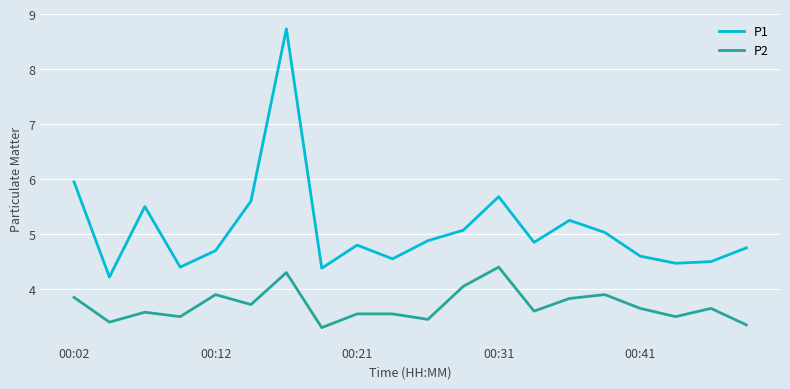

What is the smallest value displayed?

3.3